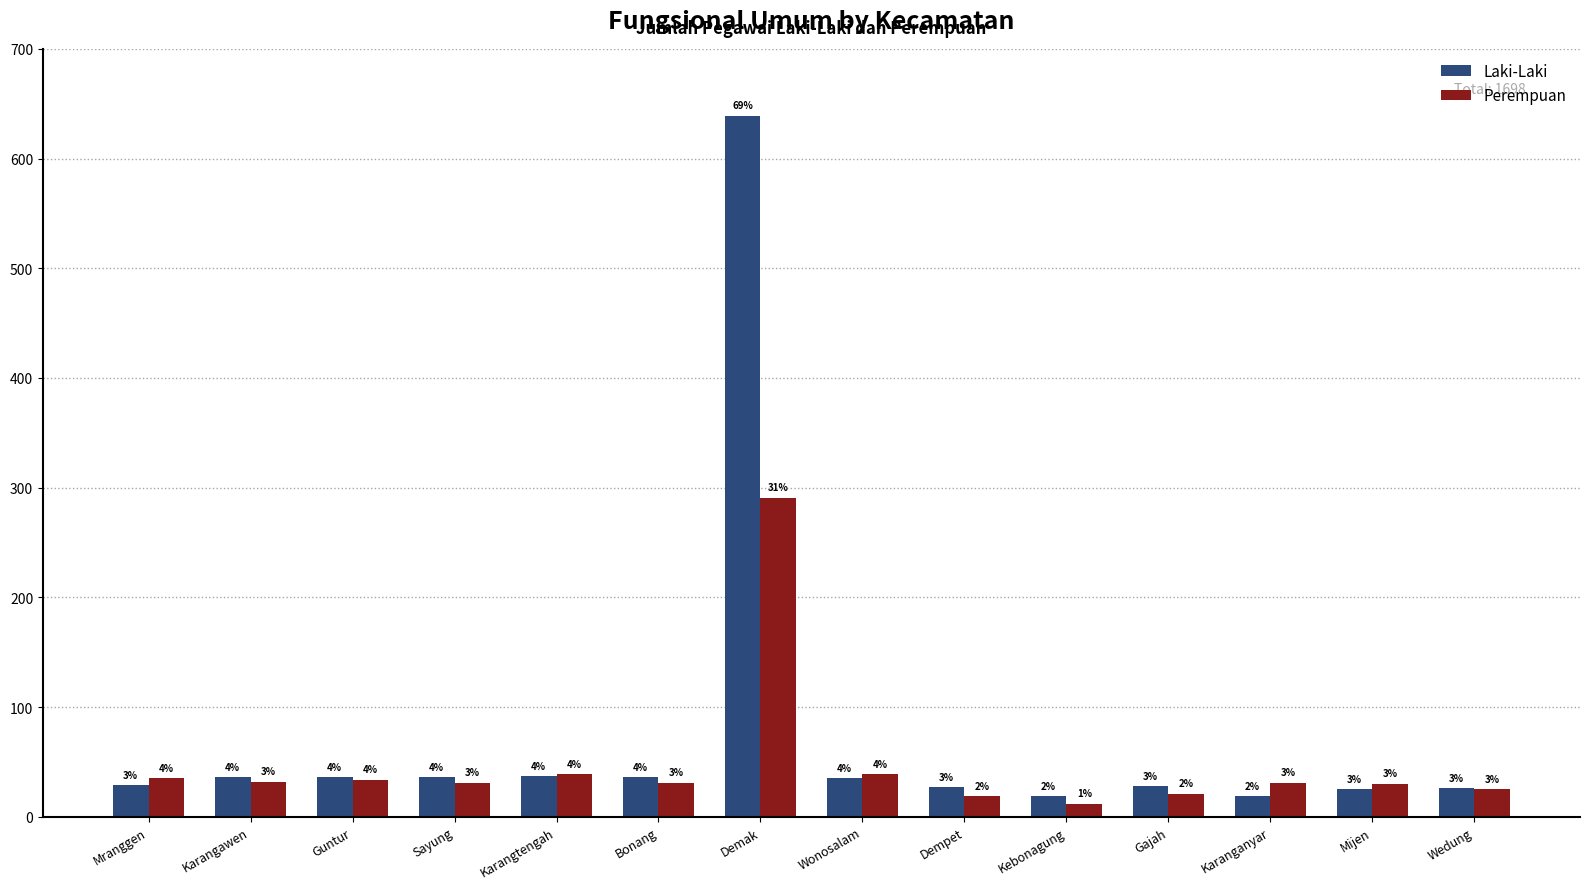

List the series in order of their peak value, highest first.

Laki-Laki, Perempuan